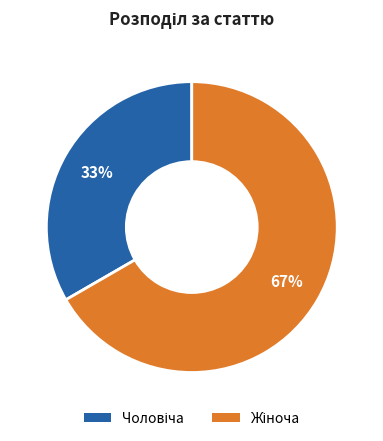

Does any single category account for the majority?

Yes